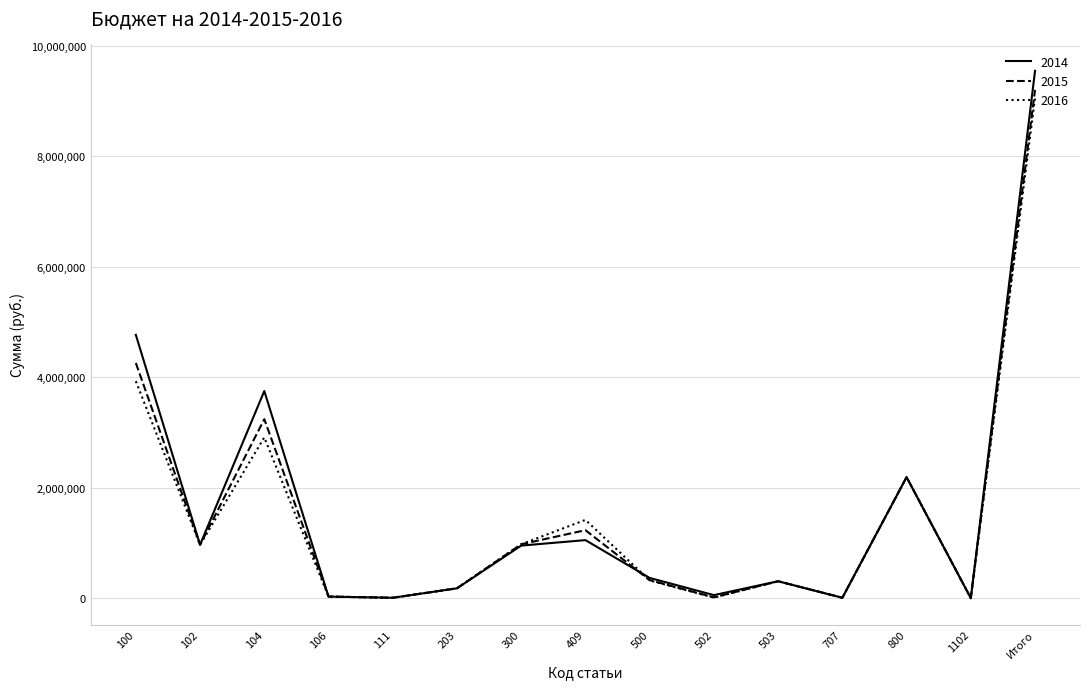

At how many categories does at least one series exceed 3794304?

2